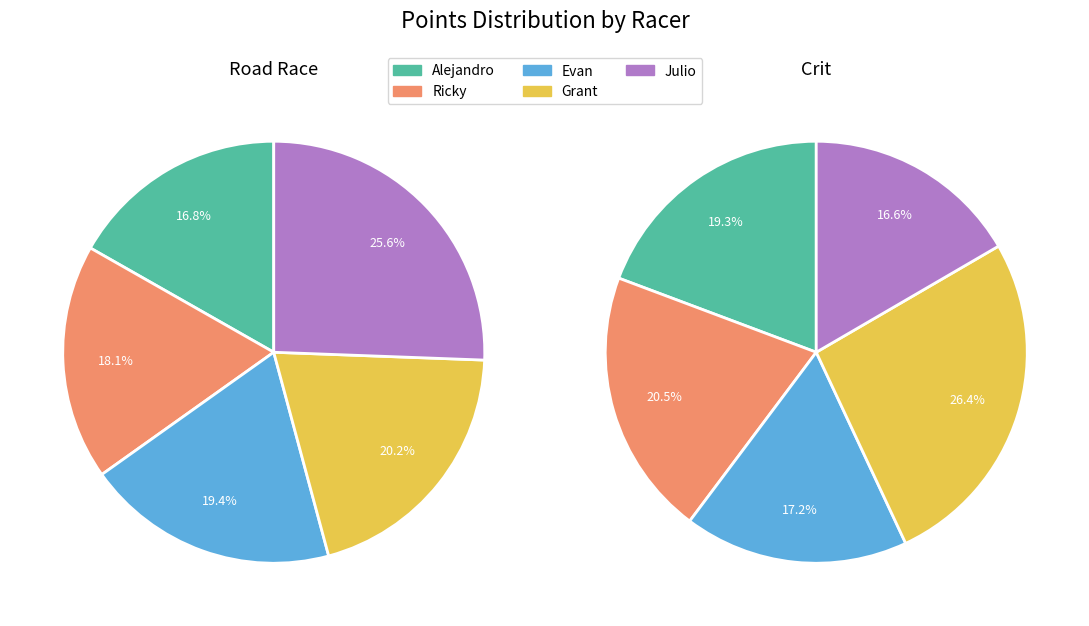

Does Ricky account for over 50% of the chart?

No